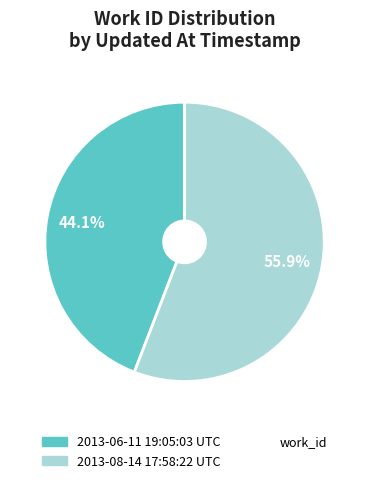

Is there a majority slice in this chart?

Yes